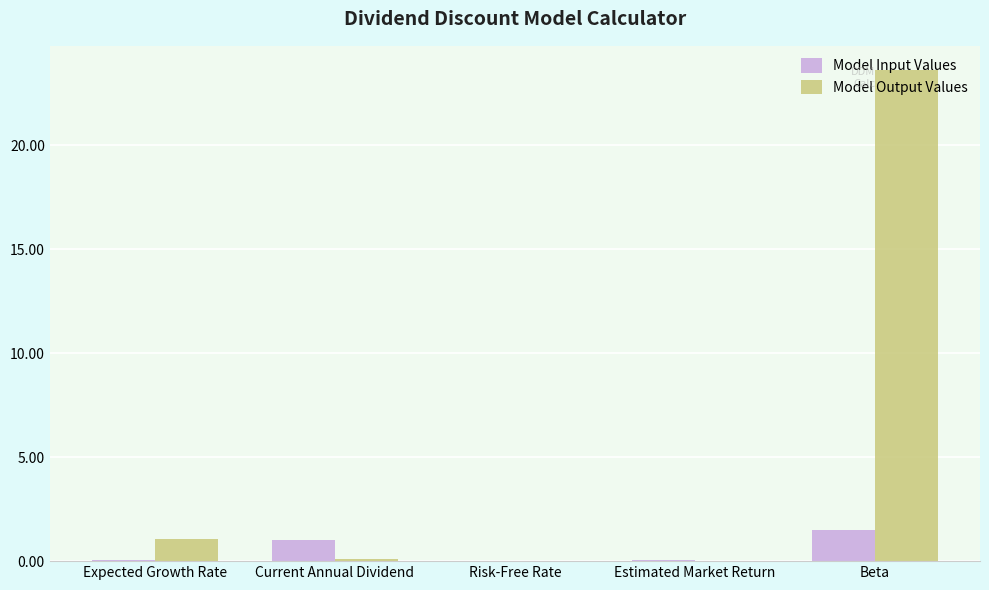

Where is Model Output Values nearest to the value 11?

Expected Growth Rate